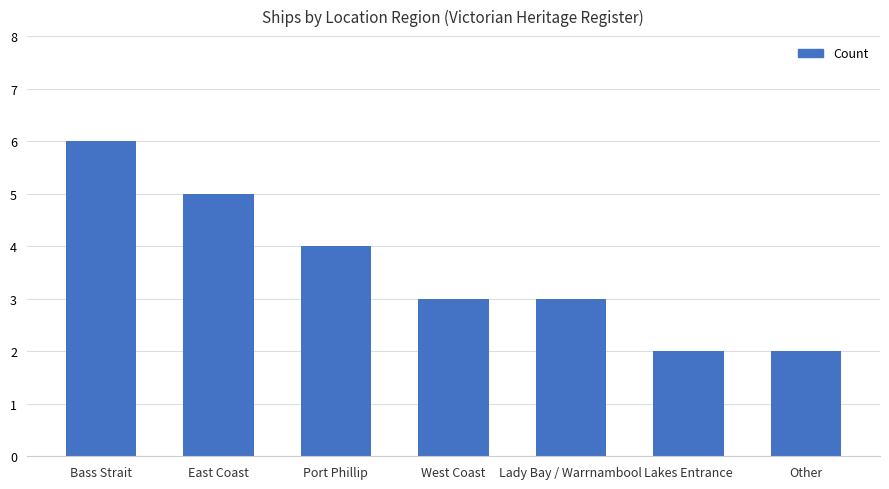

What is the difference between the second highest and minimum values?

3